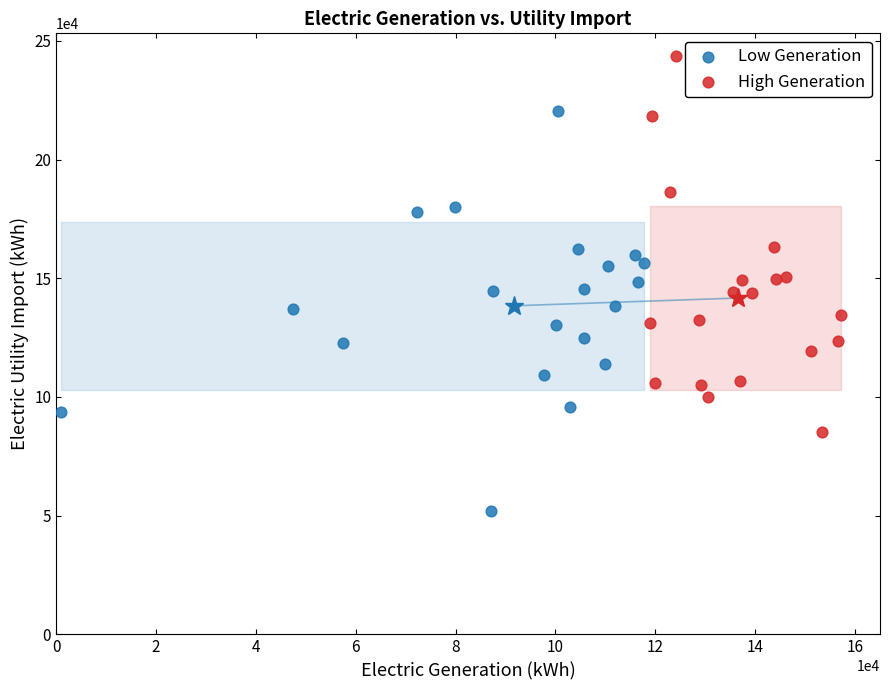

Which series reaches the minimum Y coordinate?

Low Generation